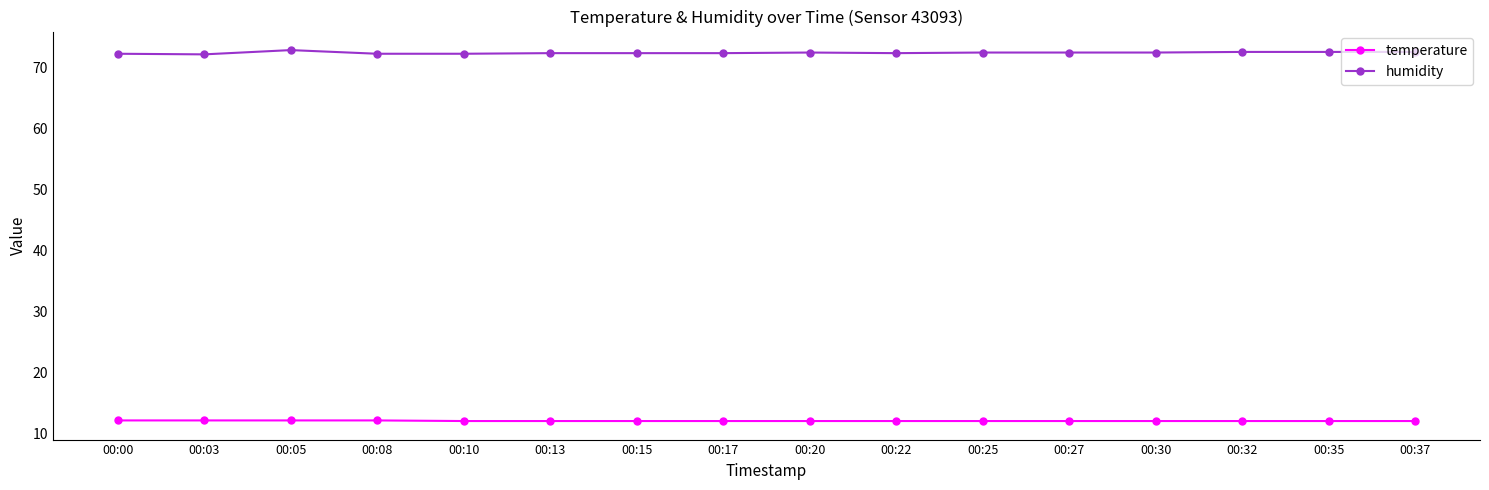

At 00:20, list the series in order from largest to smallest.

humidity, temperature